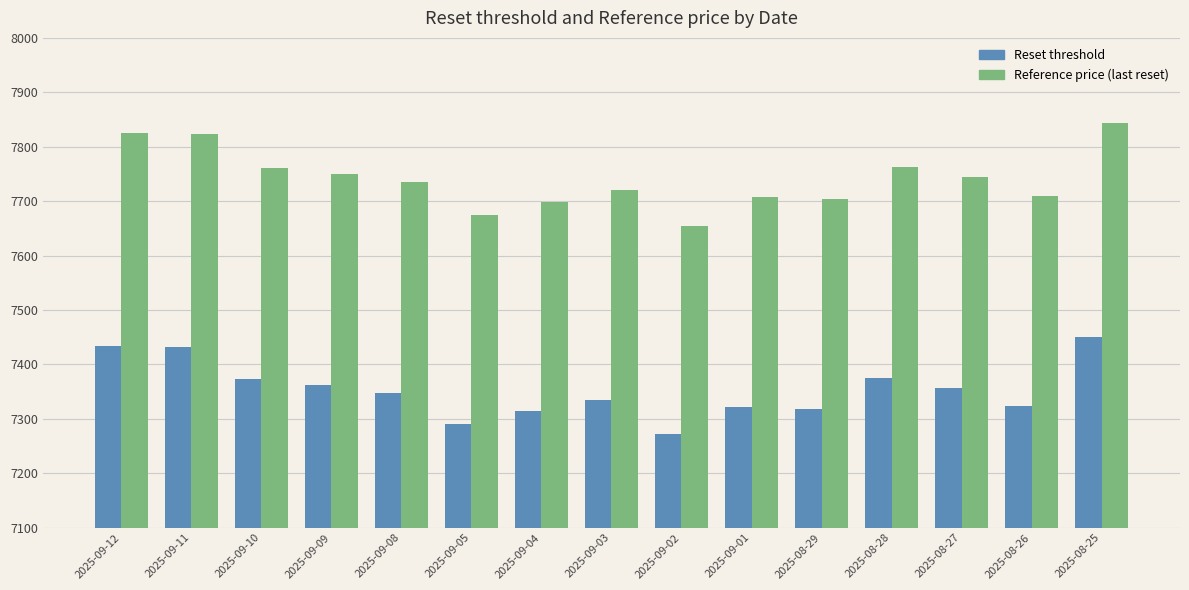

What is the greatest value displayed?

7843.0